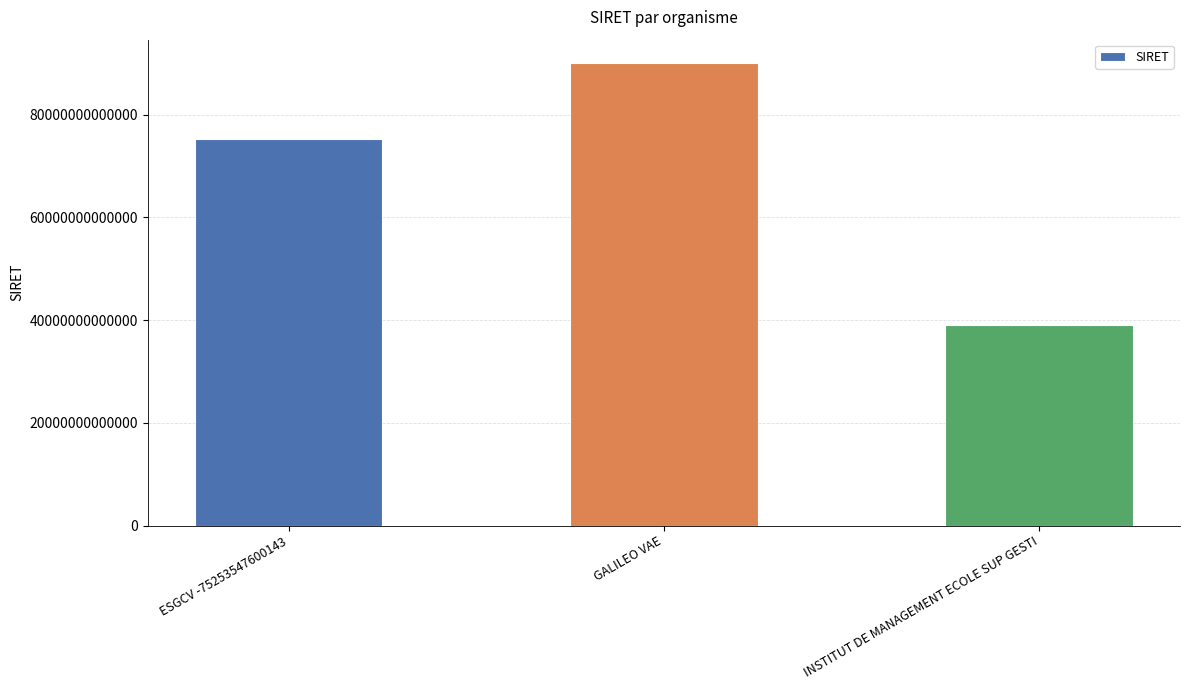

What is the difference between the maximum and second lowest values?

14824224699882